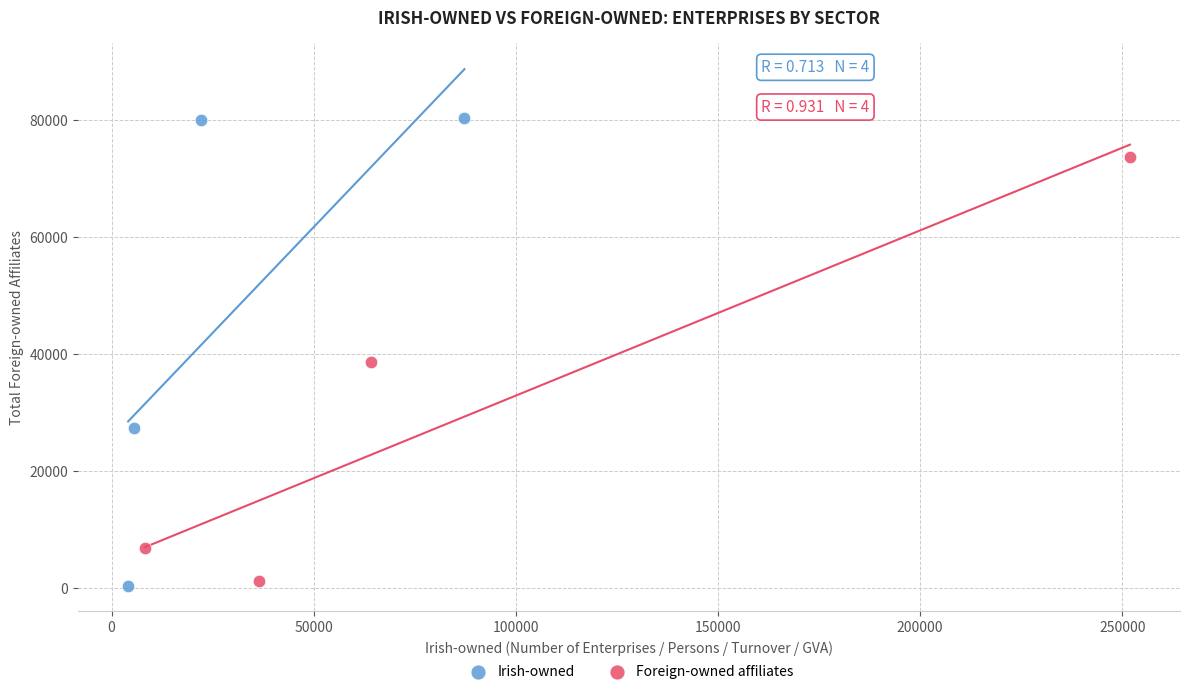

Which series reaches the maximum Y coordinate?

Irish-owned